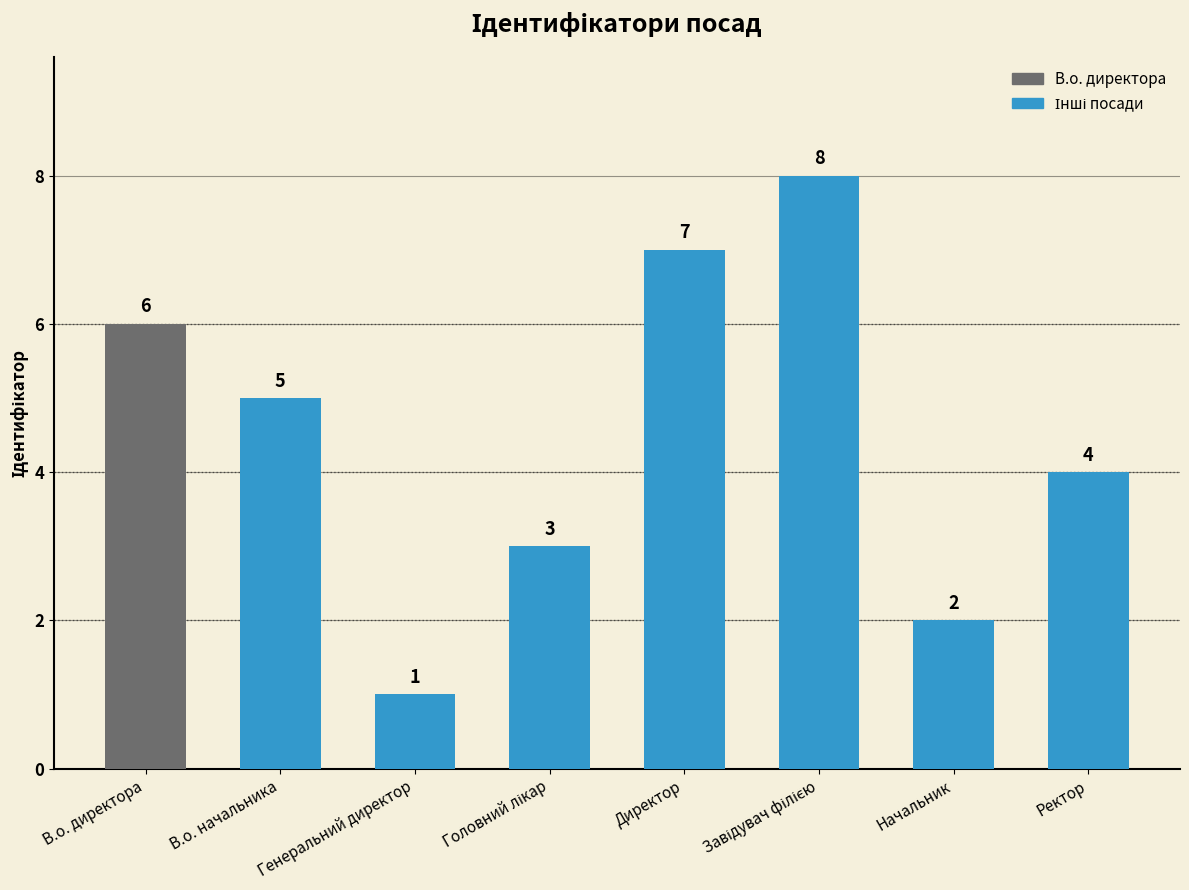

What is the difference between the maximum and minimum values?

7